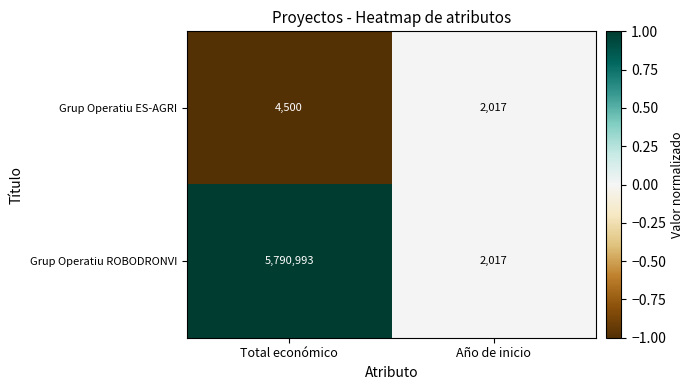

How many values in the Grup Operatiu ES-AGRI series are below 4500?

1